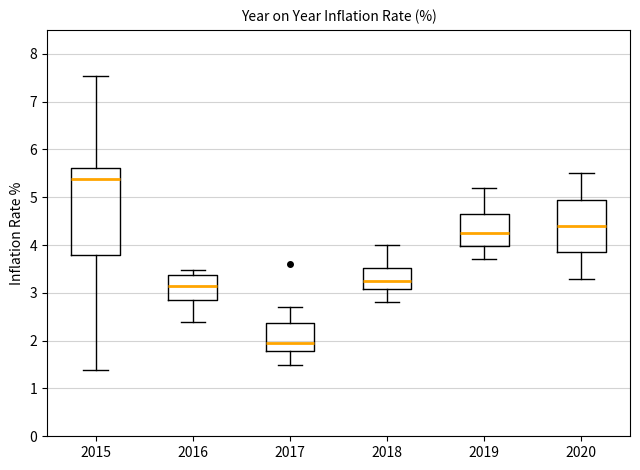

Reading left to right, transcribe this box plot: for each box, give where its median line is, the range the box spans, and where its two whiskers end, as read against the y-axis. The values are not printed on the chart, so give them approximately, as read against the axis.

2015: median 5.4, box 3.8 to 5.6, whiskers 1.4 to 7.5
2016: median 3.1, box 2.8 to 3.4, whiskers 2.4 to 3.5
2017: median 2.0, box 1.8 to 2.4, whiskers 1.5 to 2.7
2018: median 3.3, box 3.1 to 3.5, whiskers 2.8 to 4.0
2019: median 4.3, box 4.0 to 4.7, whiskers 3.7 to 5.2
2020: median 4.4, box 3.9 to 5.0, whiskers 3.3 to 5.5